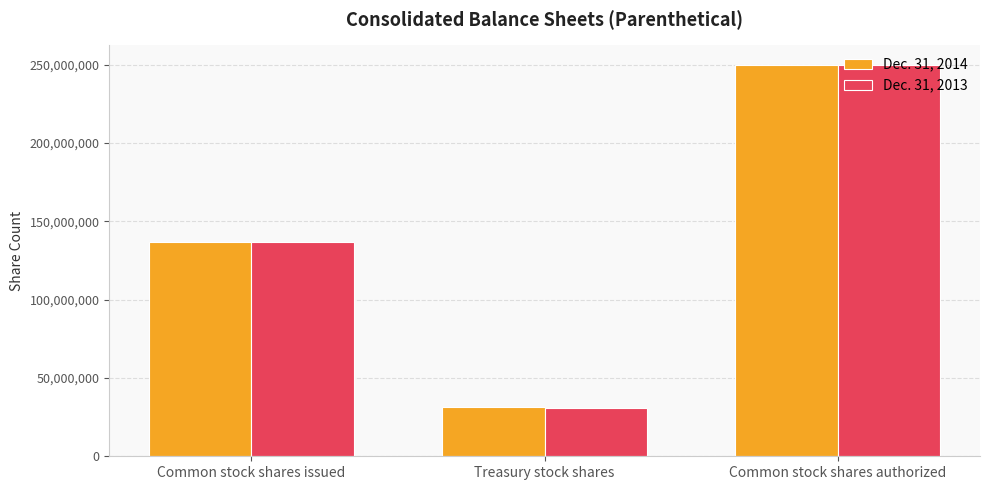

At which label does Dec. 31, 2013 reach its peak?

Common stock shares authorized